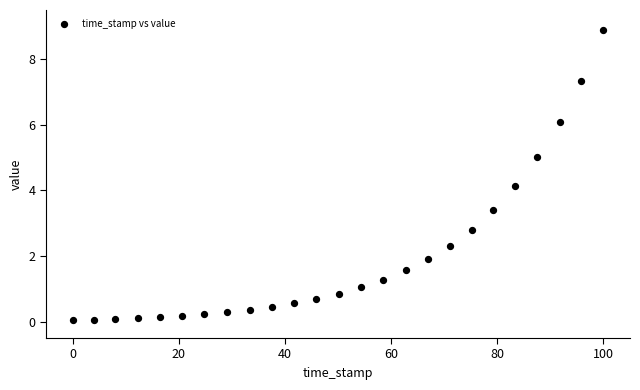

What Y value in the scatter plot is closest to 4?

4.1